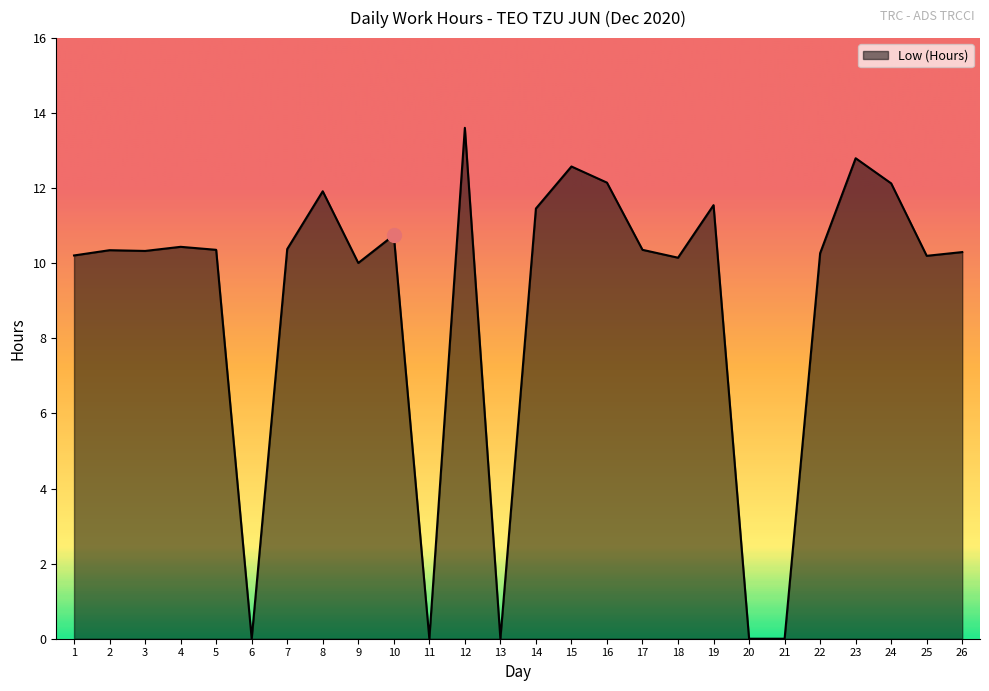

What is the difference between the maximum and minimum values?

13.6